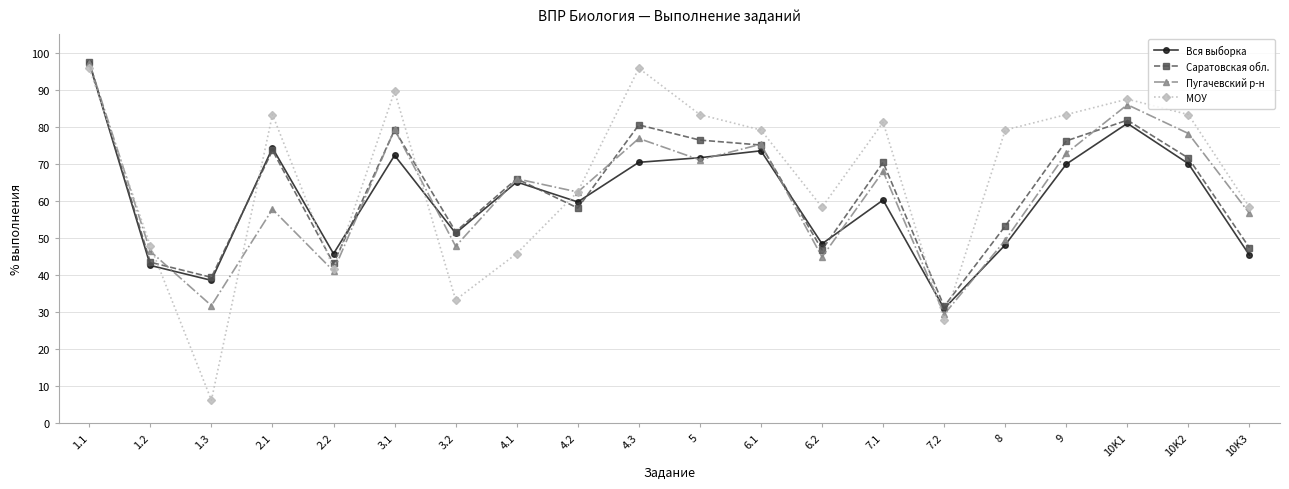

Does the chart have visible grid lines?

Yes